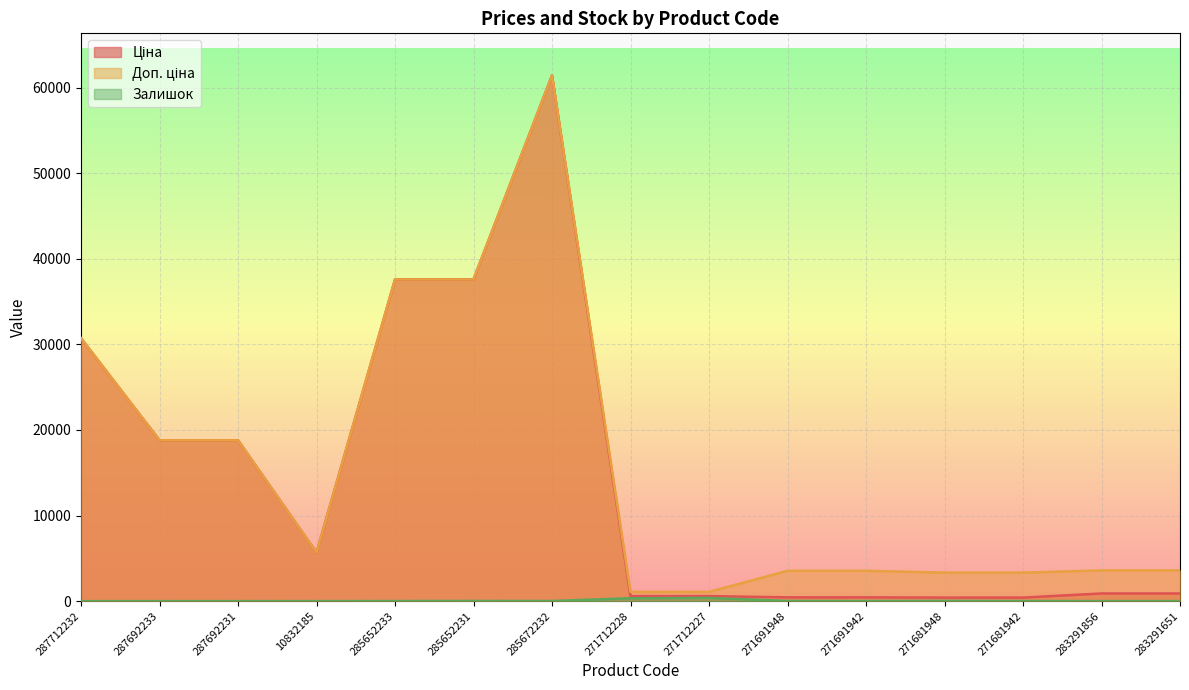

Where is Залишок nearest to the value 187?

271712228